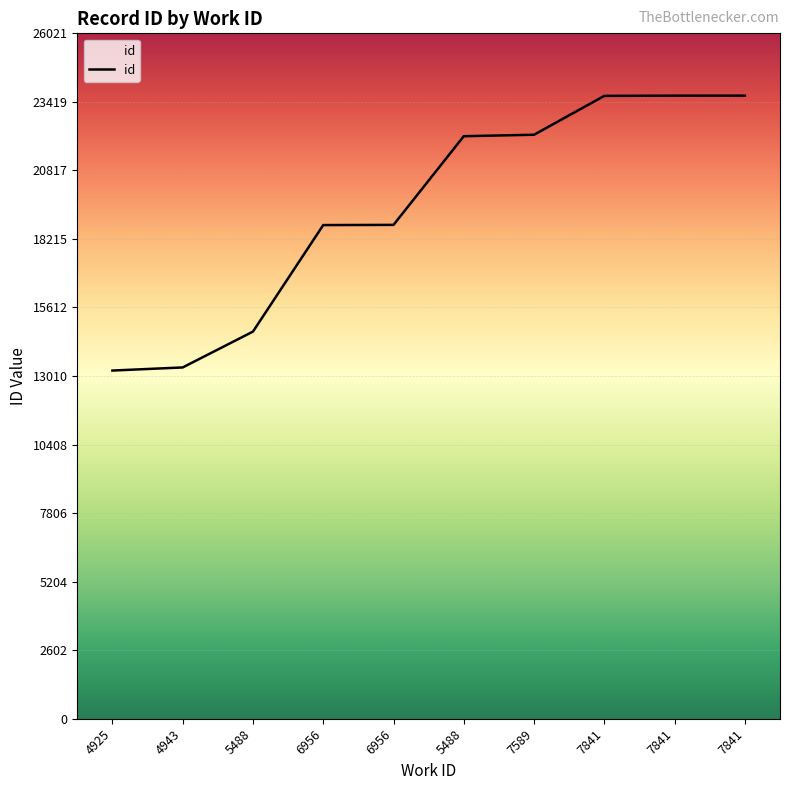

Which label corresponds to the smallest value in the chart?

4925